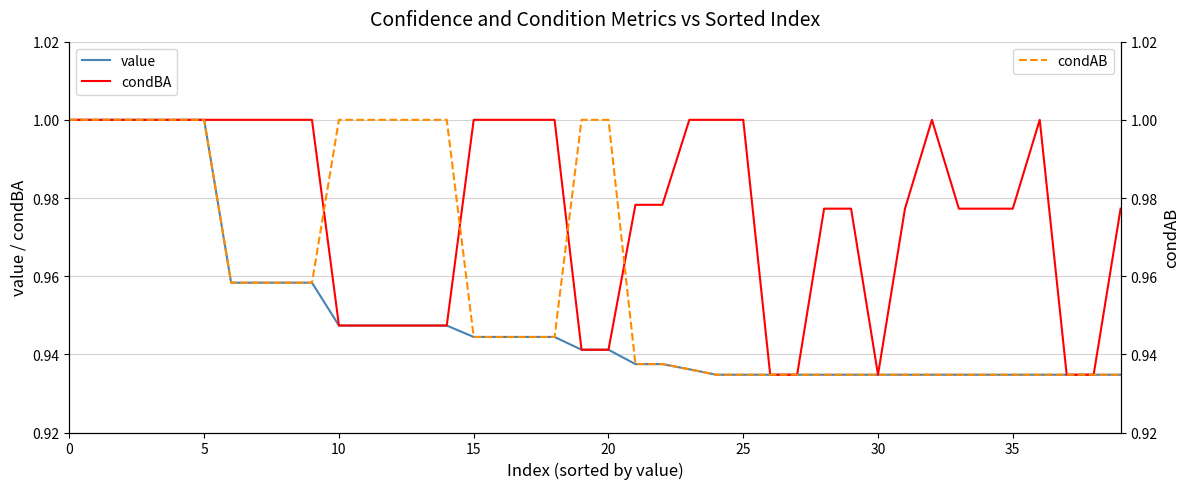

Reading left to right, transcribe all the data shown in this chart.

value: 1.0	1.0	1.0	1.0	1.0	1.0	1.0	1.0	1.0	1.0	0.9	0.9	0.9	0.9	0.9	0.9	0.9	0.9	0.9	0.9	0.9	0.9	0.9	0.9	0.9	0.9	0.9	0.9	0.9	0.9	0.9	0.9	0.9	0.9	0.9	0.9	0.9	0.9	0.9	0.9
condBA: 1.0	1.0	1.0	1.0	1.0	1.0	1.0	1.0	1.0	1.0	0.9	0.9	0.9	0.9	0.9	1.0	1.0	1.0	1.0	0.9	0.9	1.0	1.0	1.0	1.0	1.0	0.9	0.9	1.0	1.0	0.9	1.0	1.0	1.0	1.0	1.0	1.0	0.9	0.9	1.0
condAB: 1.0	1.0	1.0	1.0	1.0	1.0	1.0	1.0	1.0	1.0	1.0	1.0	1.0	1.0	1.0	0.9	0.9	0.9	0.9	1.0	1.0	0.9	0.9	0.9	0.9	0.9	0.9	0.9	0.9	0.9	0.9	0.9	0.9	0.9	0.9	0.9	0.9	0.9	0.9	0.9